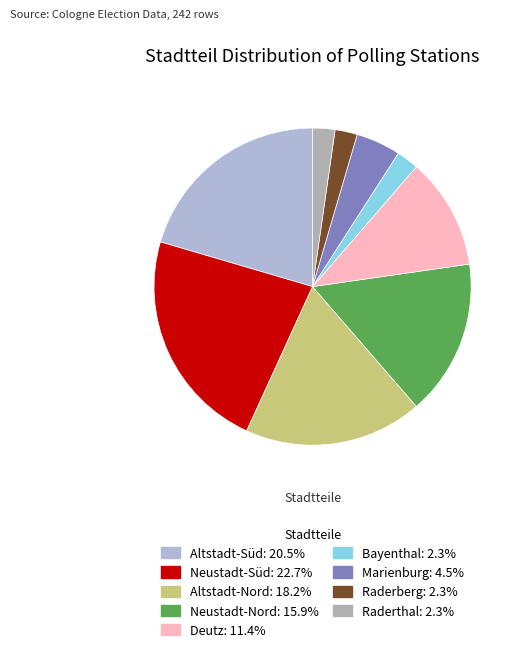

Does Altstadt-Nord represent more than half of the total?

No